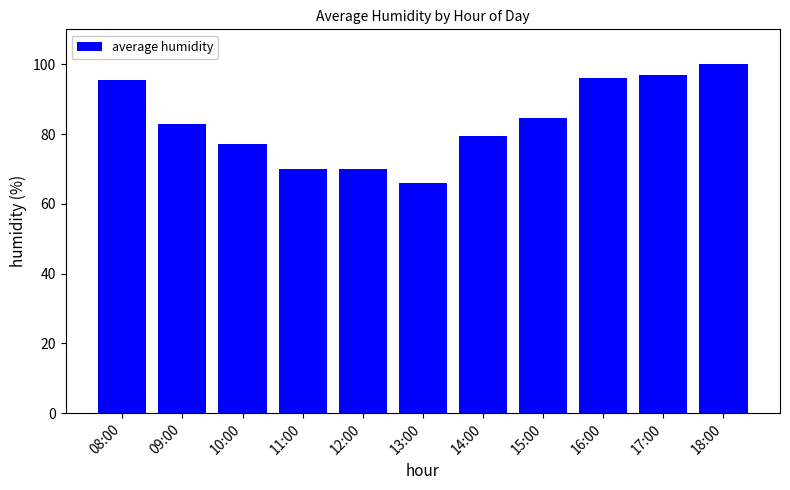

What position from the left is 11:00?

4